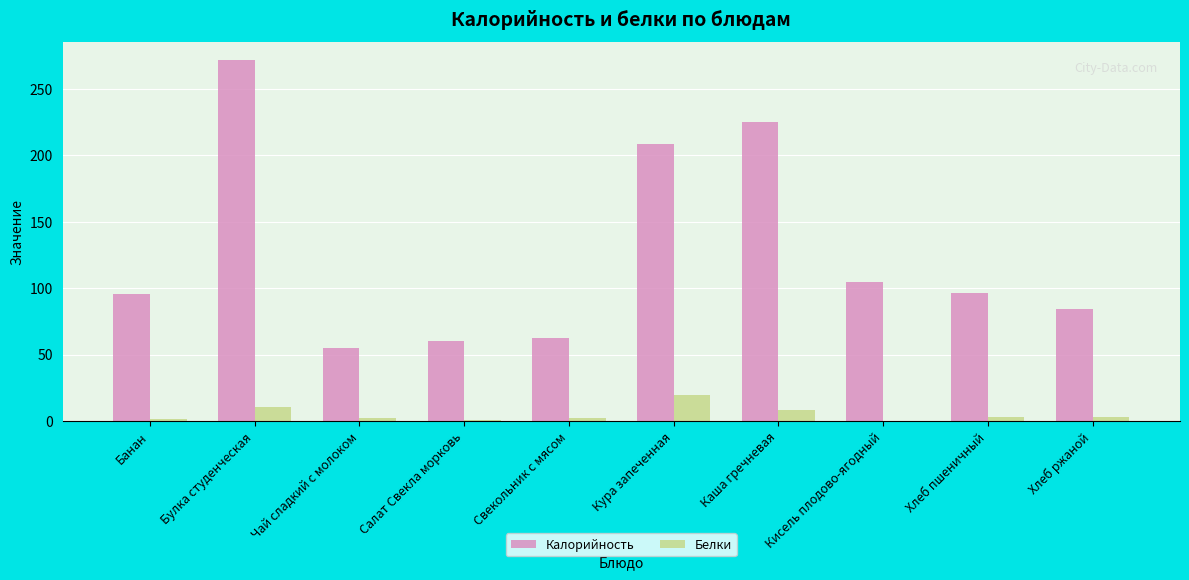

Where is Калорийность nearest to the value 163?

Кура запеченная